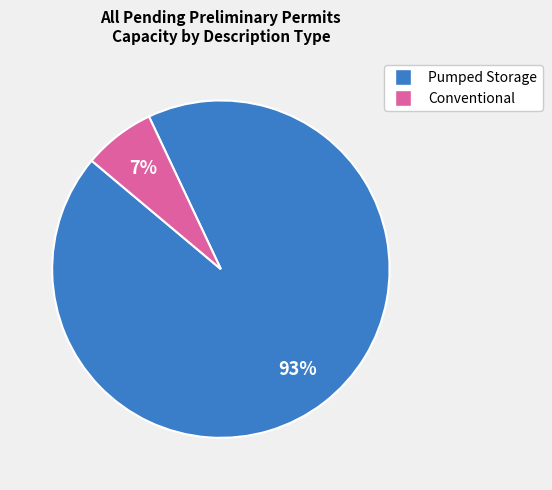

How many slices are in this pie chart?

2